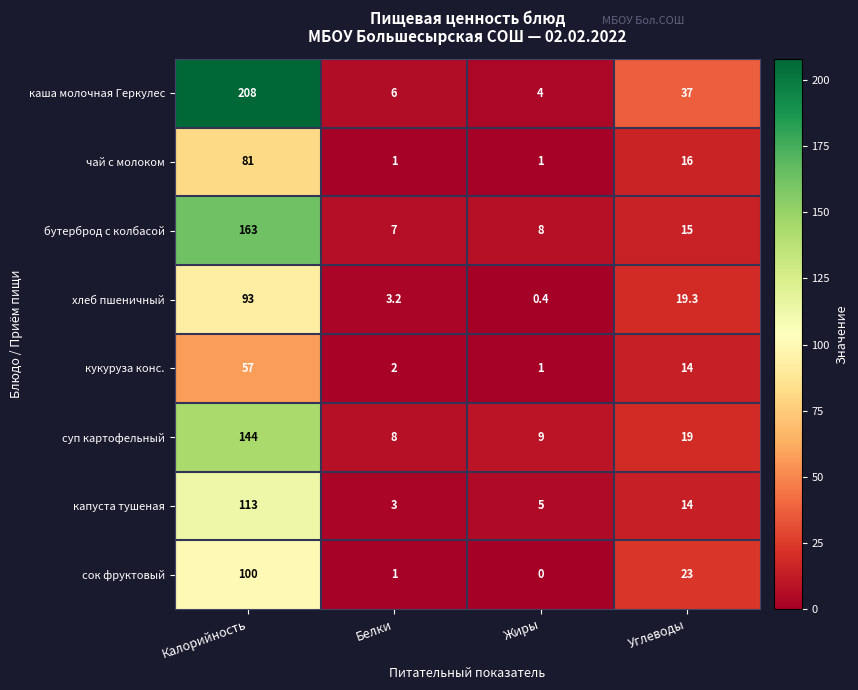

Which series changed the most between Белки and Углеводы?

каша молочная Геркулес